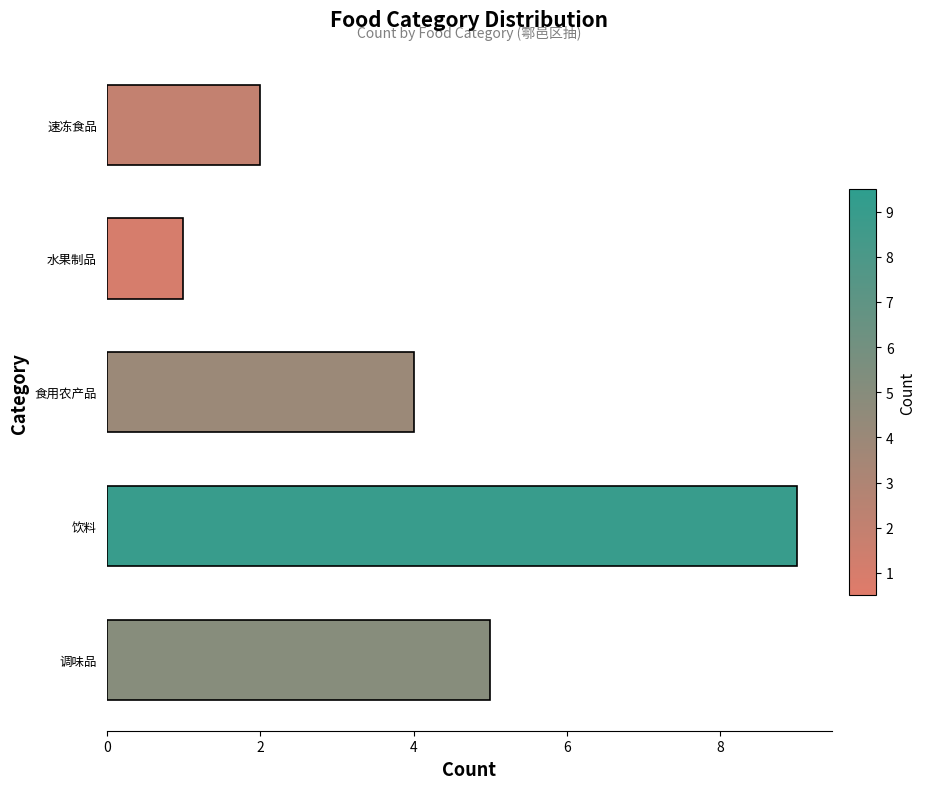

The value at 速冻食品 is 2. True or false?

True